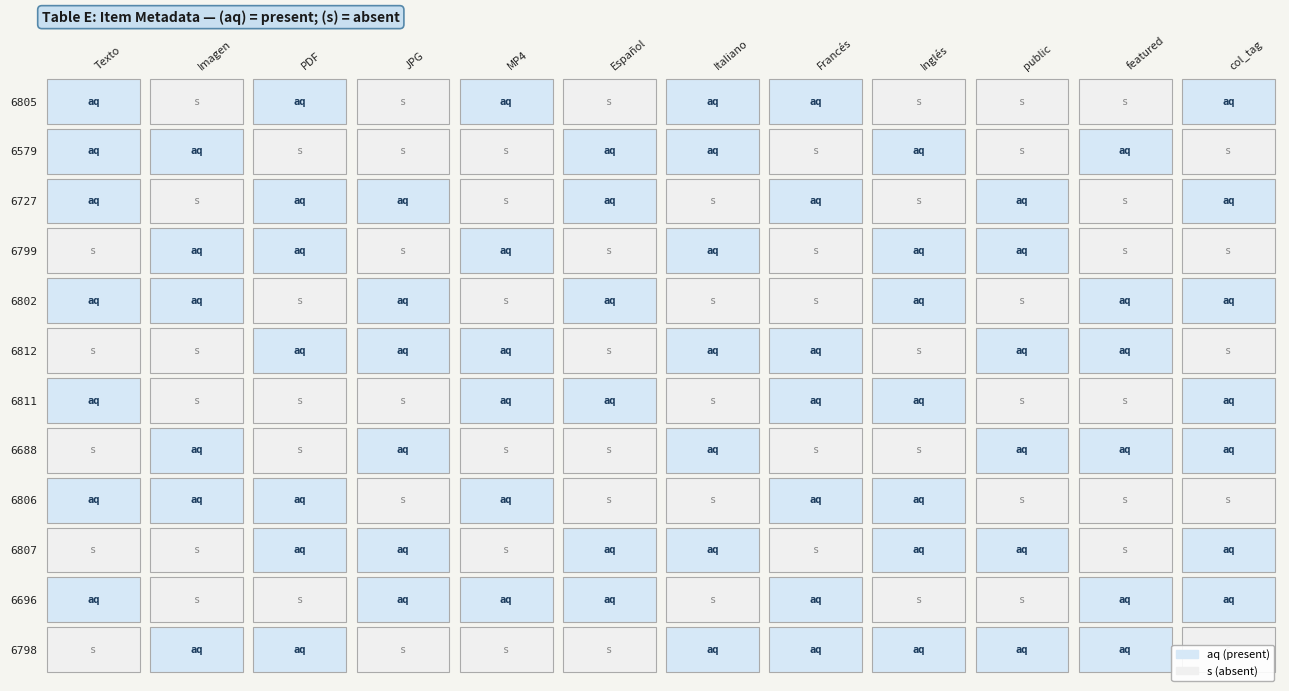

At how many categories does at least one series exceed 0?

12